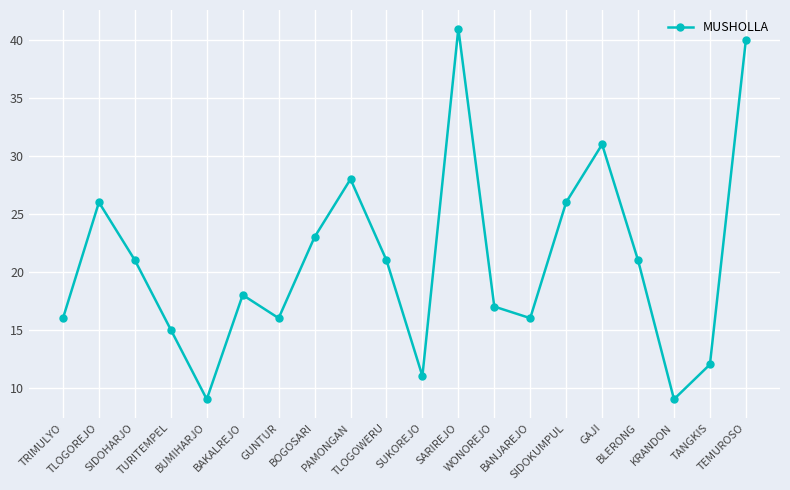

Is it true that the value at TRIMULYO is 16?

True